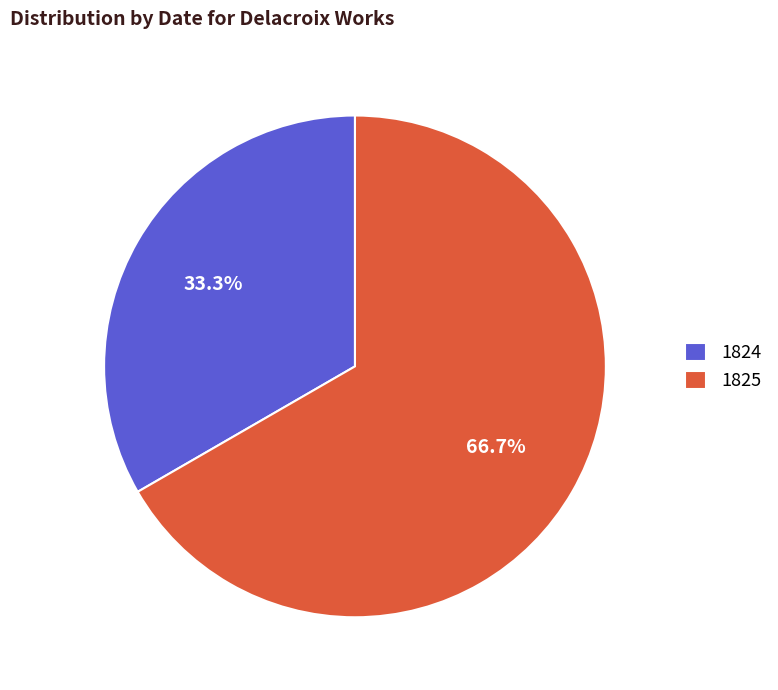

To the nearest percent, what is the average slice percentage?

50%